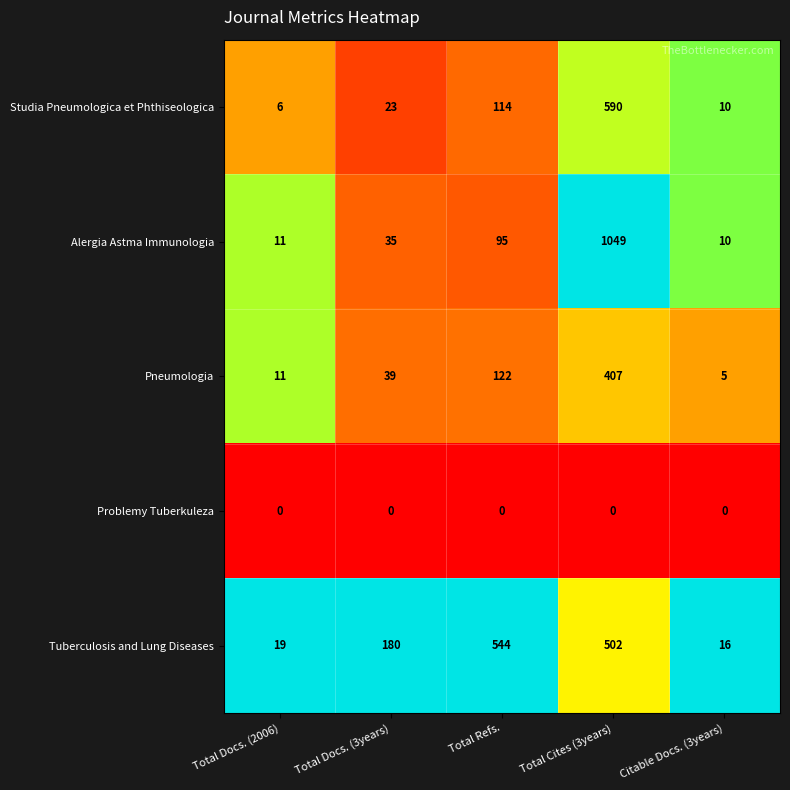

The Tuberculosis and Lung Diseases series shows 19 at Total Docs. (2006). True or false?

True